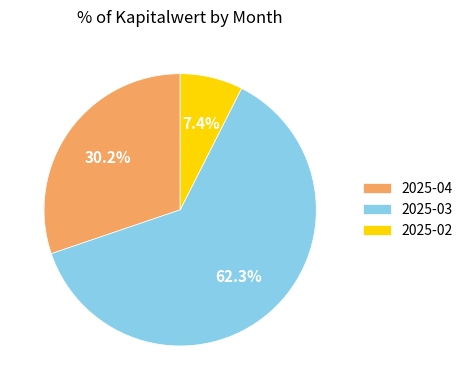

Which slice is the largest?

2025-03